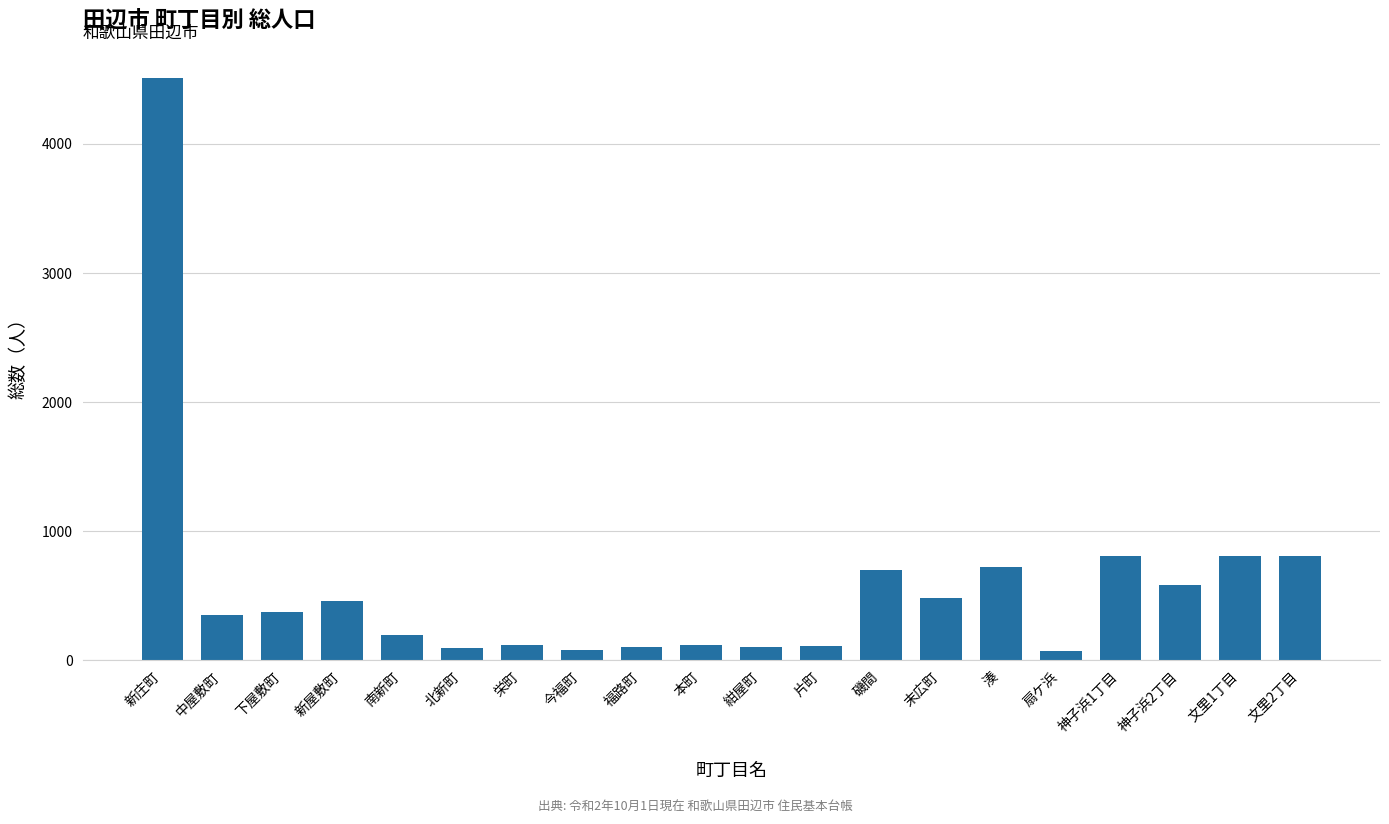

What is the sum of all values?

11595